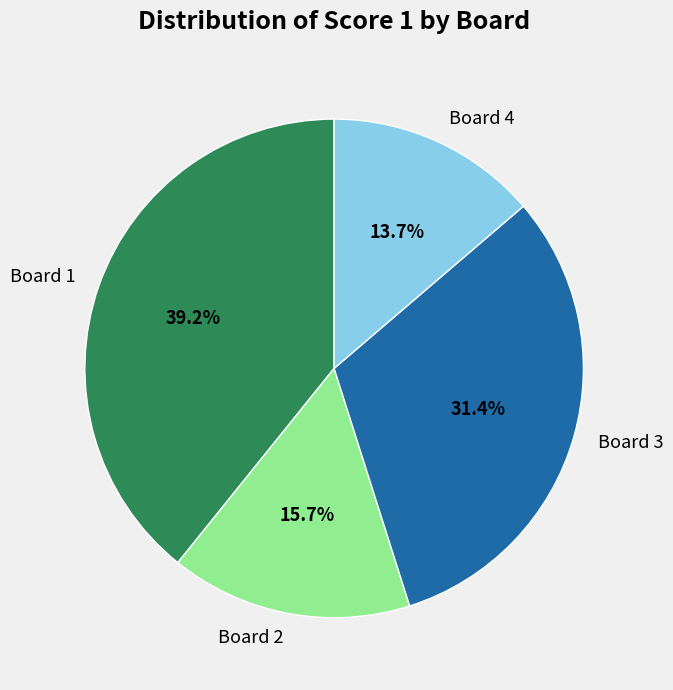

Is there a majority slice in this chart?

No